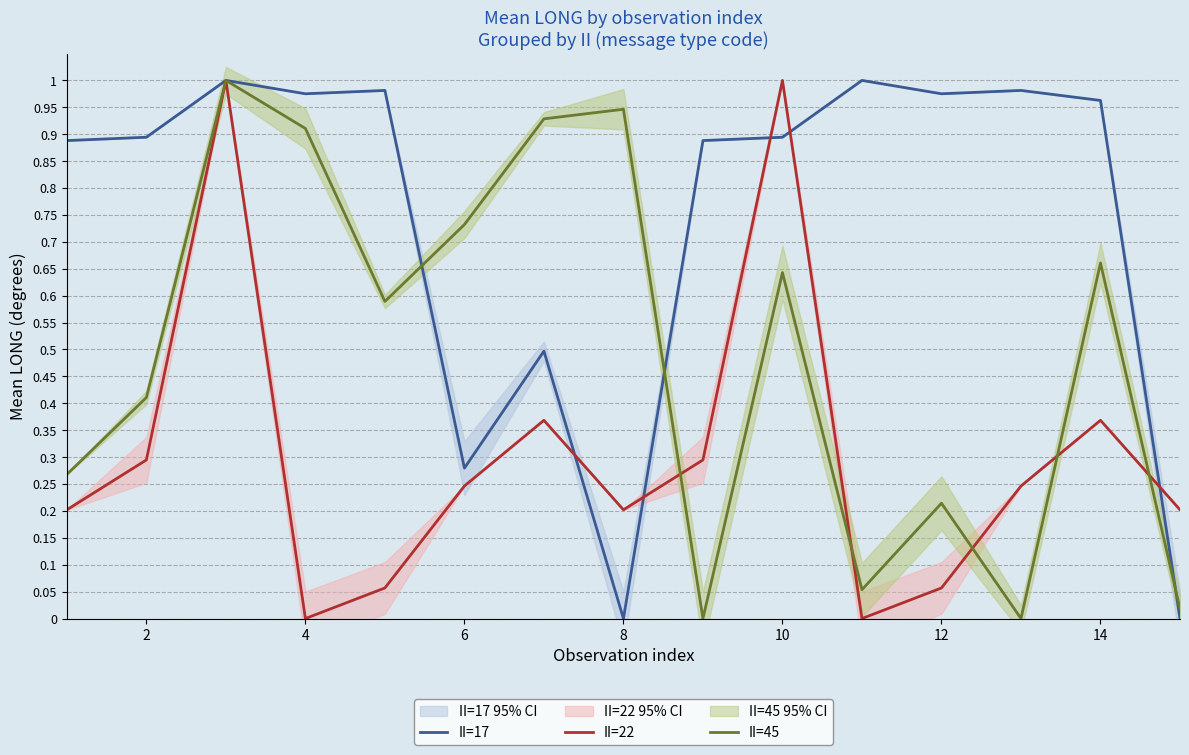

The value of II=17 at 4 is 0.4. True or false?

False